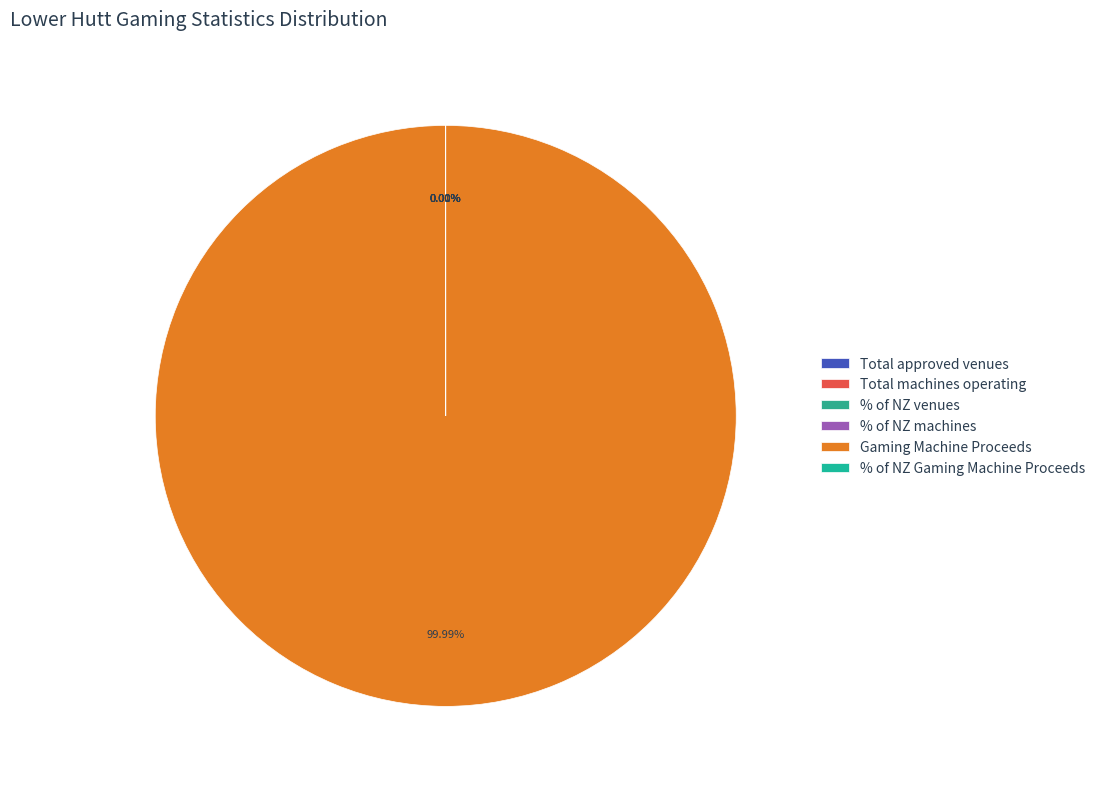

To the nearest percent, what is the average slice percentage?

17%